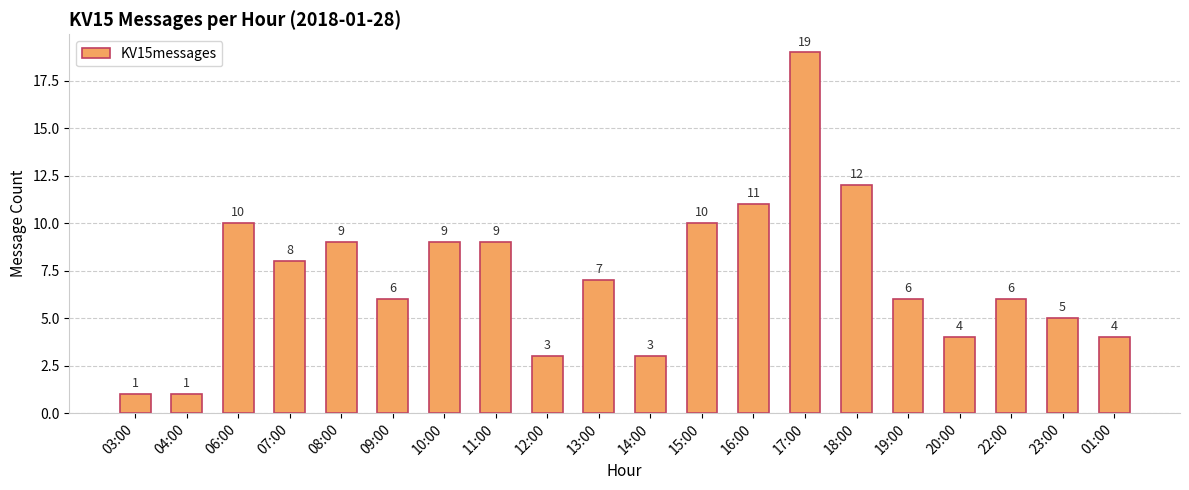

Which category has the highest value across all series?

17:00